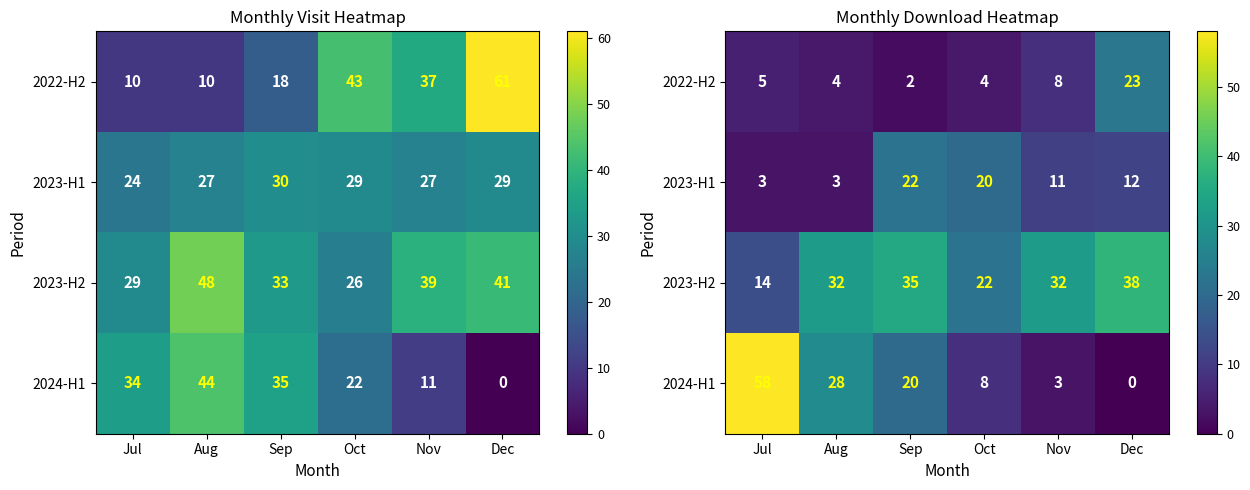

Rank the categories by 2023-H1 value from lowest to highest.

Jul, Aug, Nov, Dec, Oct, Sep